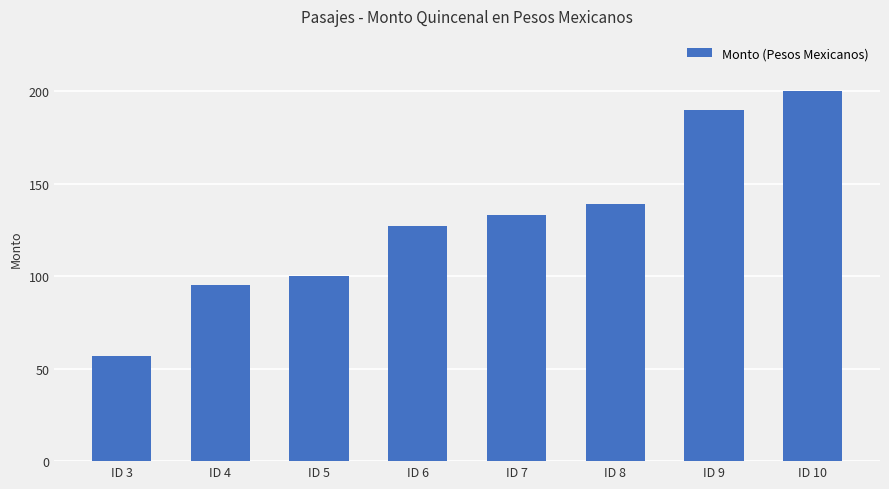

How many bars are there in total?

8